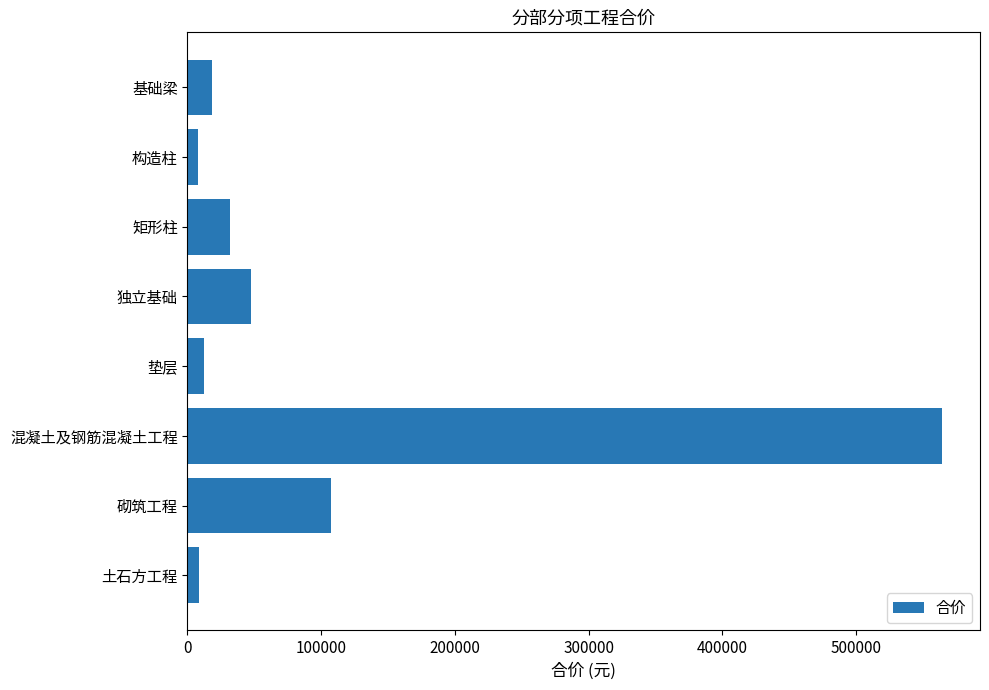

What is the difference between the second highest and minimum values?

99825.6